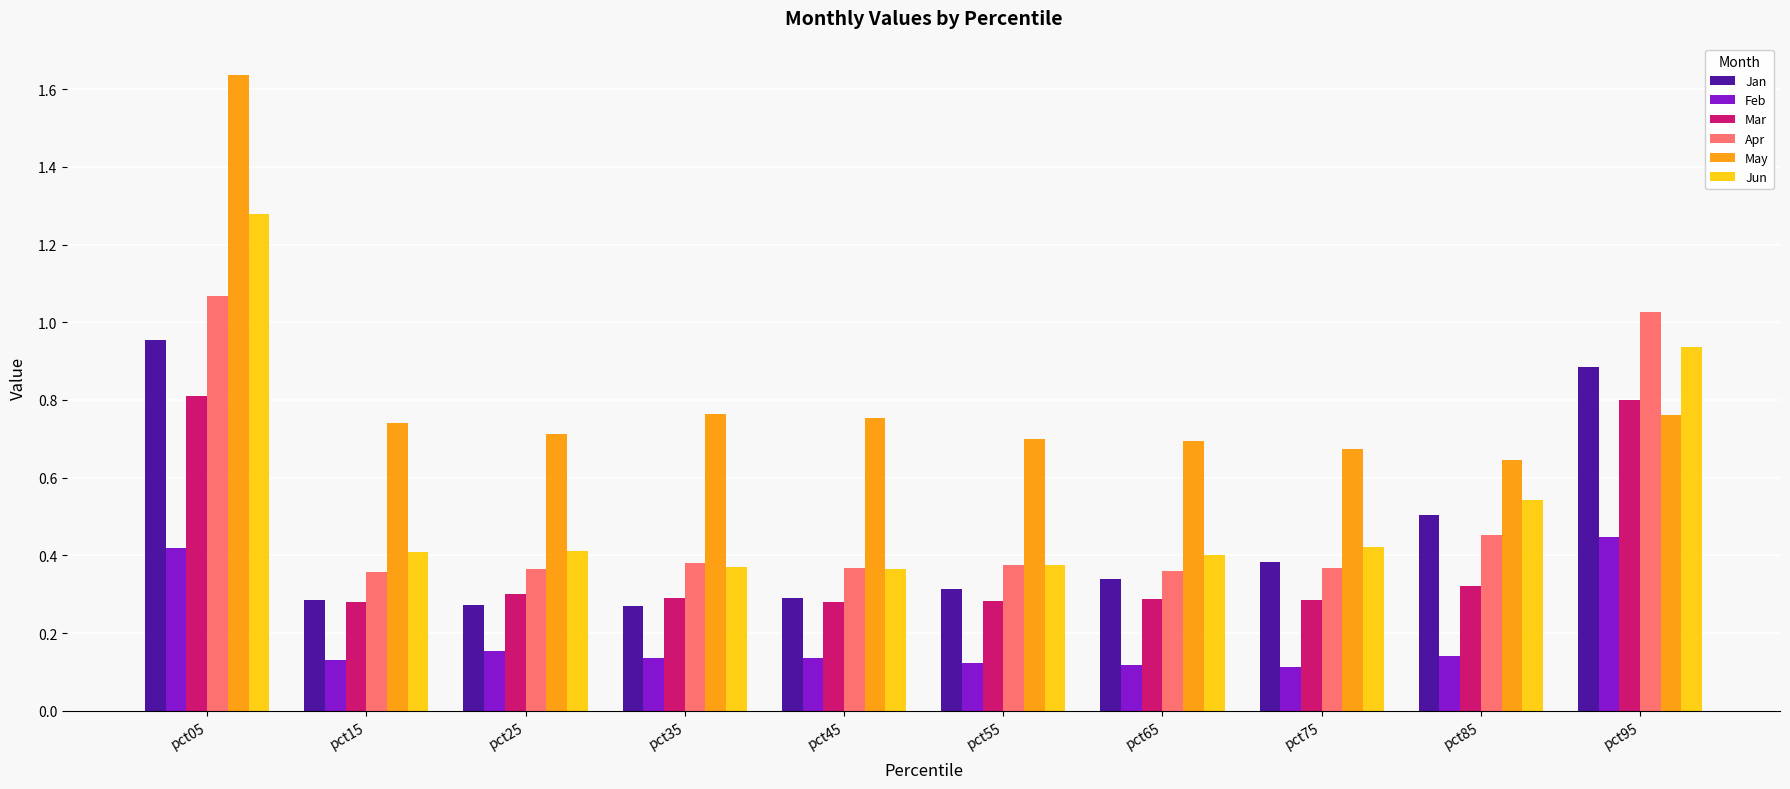

Is it true that Feb equals 0.4 at pct05?

True